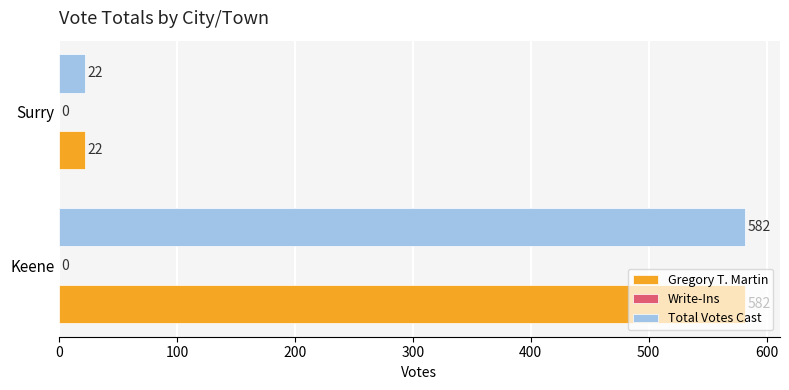

How many data points does each series have?

2